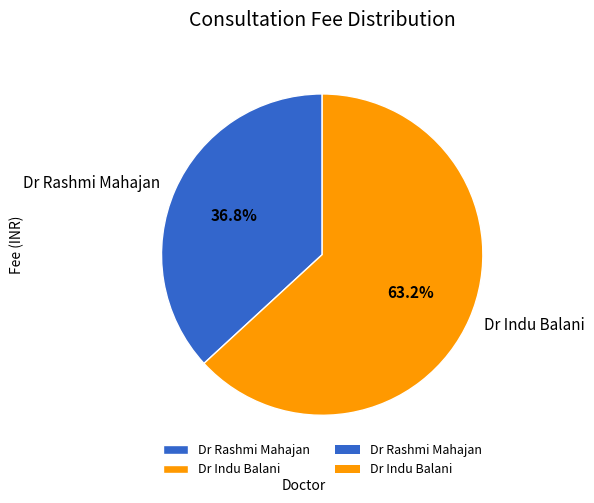

True or false: Dr Indu Balani accounts for 63% of the total.

True